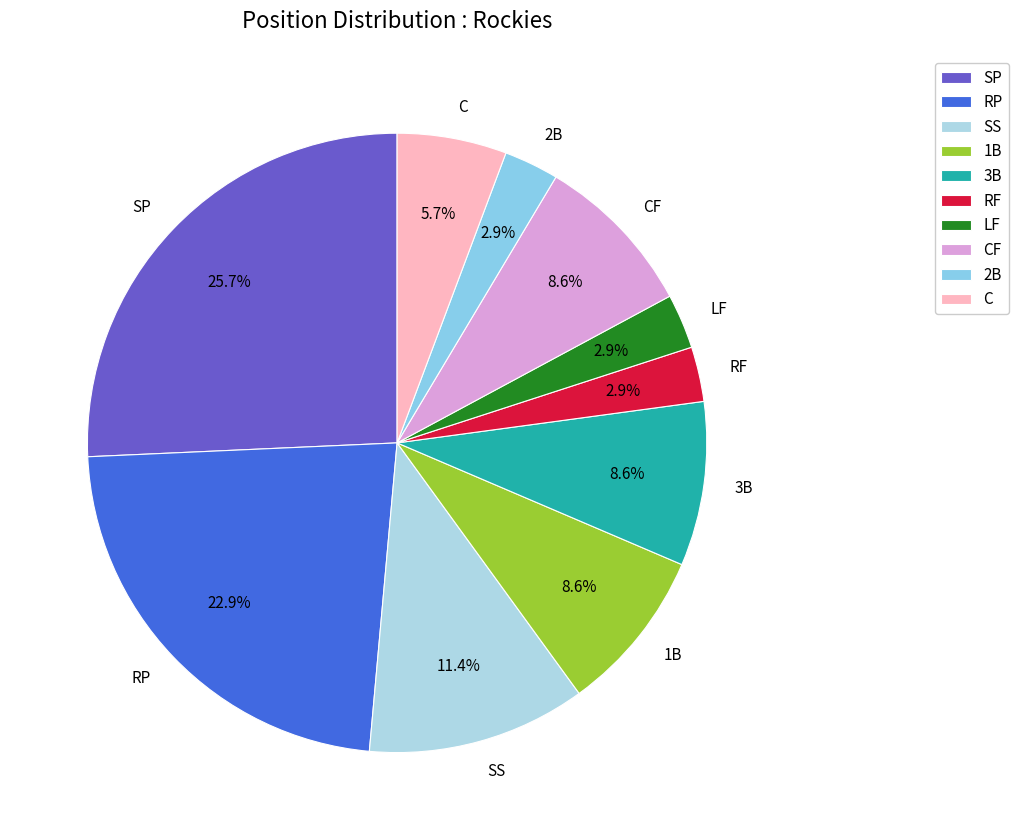

Approximately how many times larger is the value at RF compared to CF?

0.3